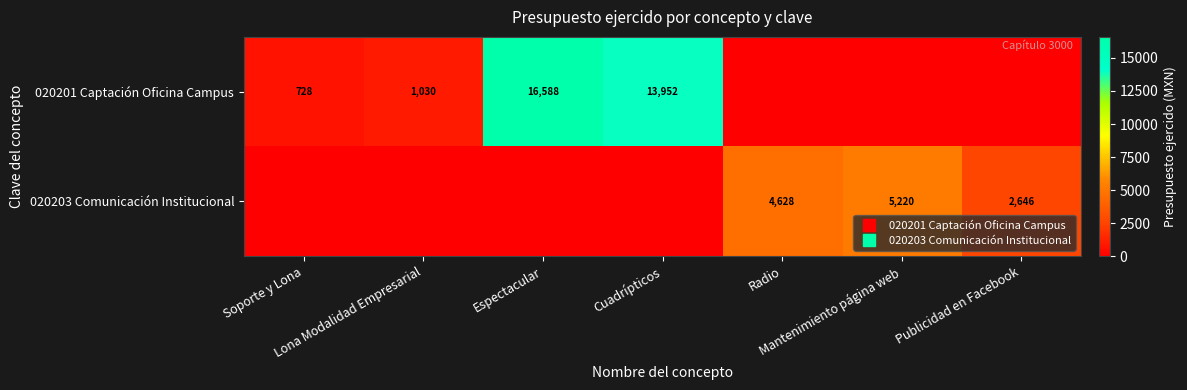

What is the maximum value shown in the chart?

16588.0